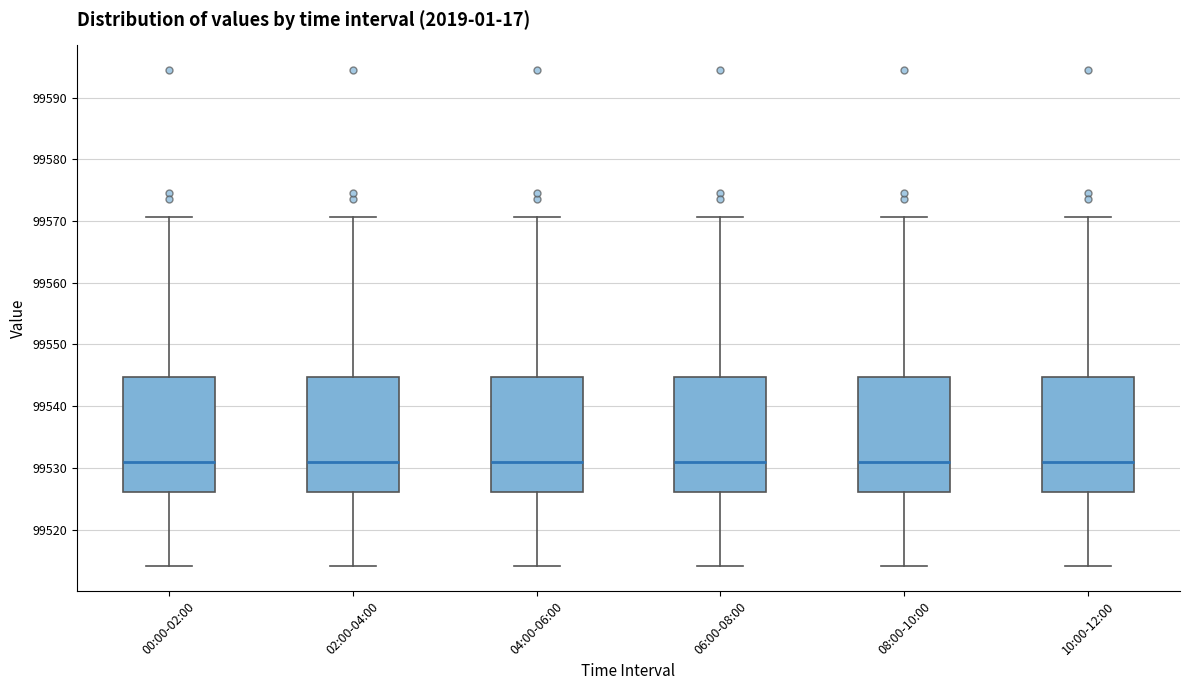

Where is the lower edge of the box for 04:00-06:00 on the y-axis? The values are not printed on the chart, so give them approximately, as read against the axis.

99526